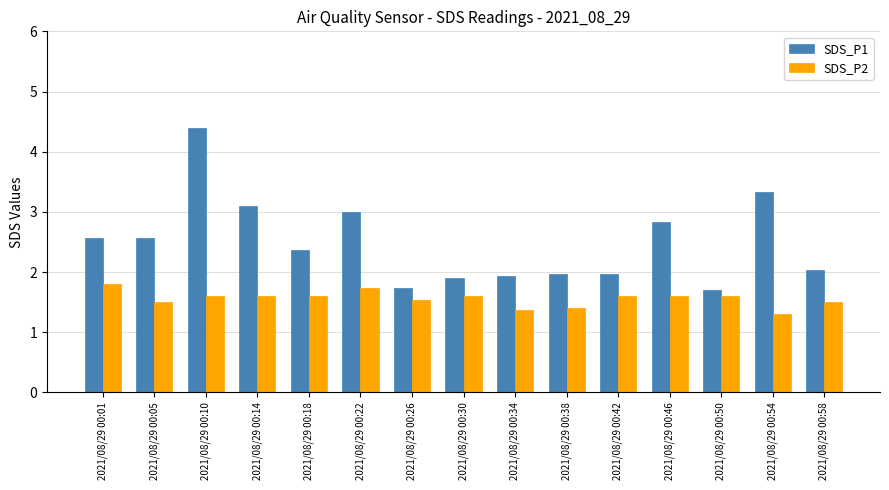

Which series has the largest total across all categories?

SDS_P1